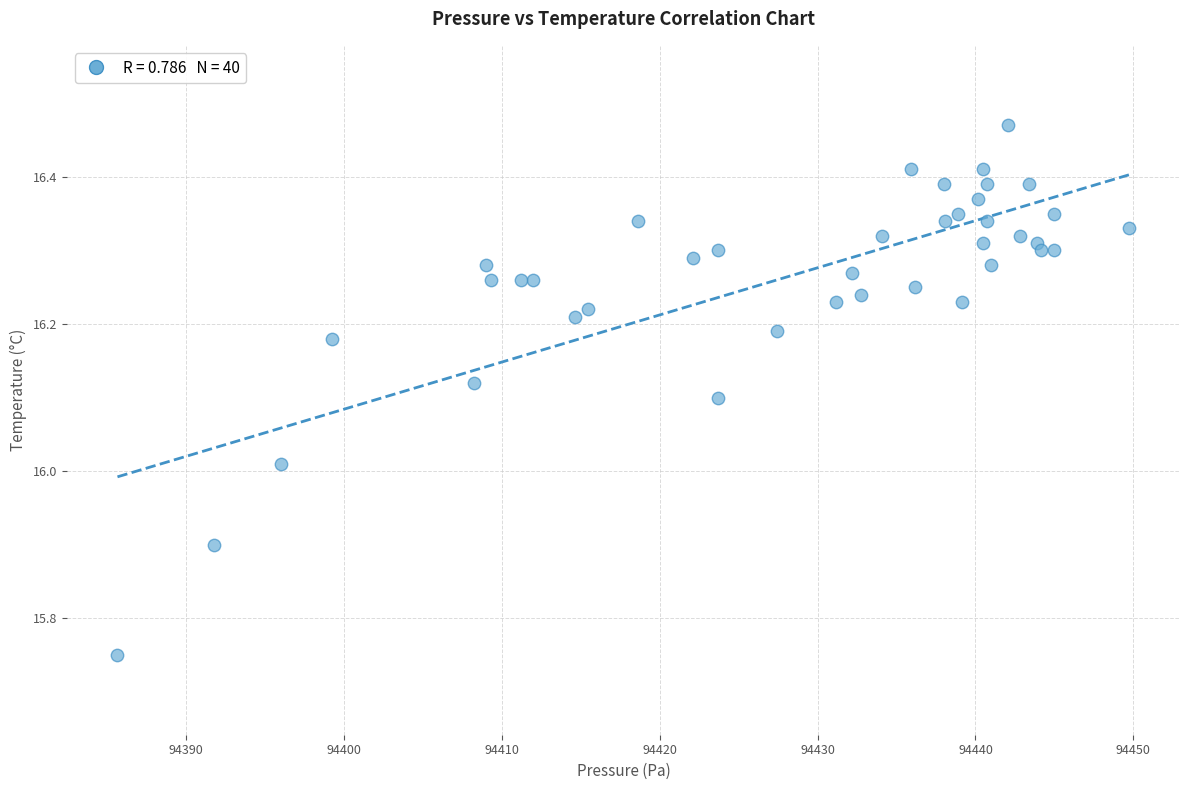

What is the range of Y values (max minus min)?

0.7